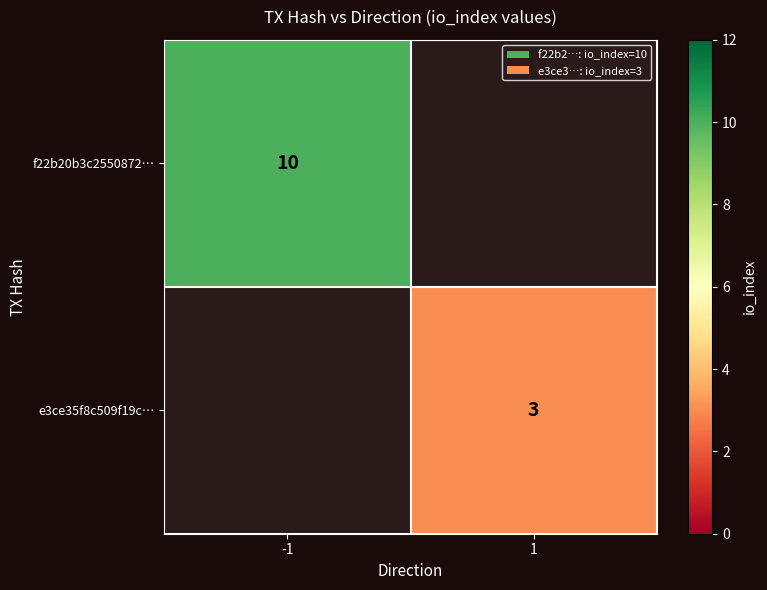

Is the value of f22b20b3c2550872… at -1 greater than the value of e3ce35f8c509f19c… at 1?

Yes